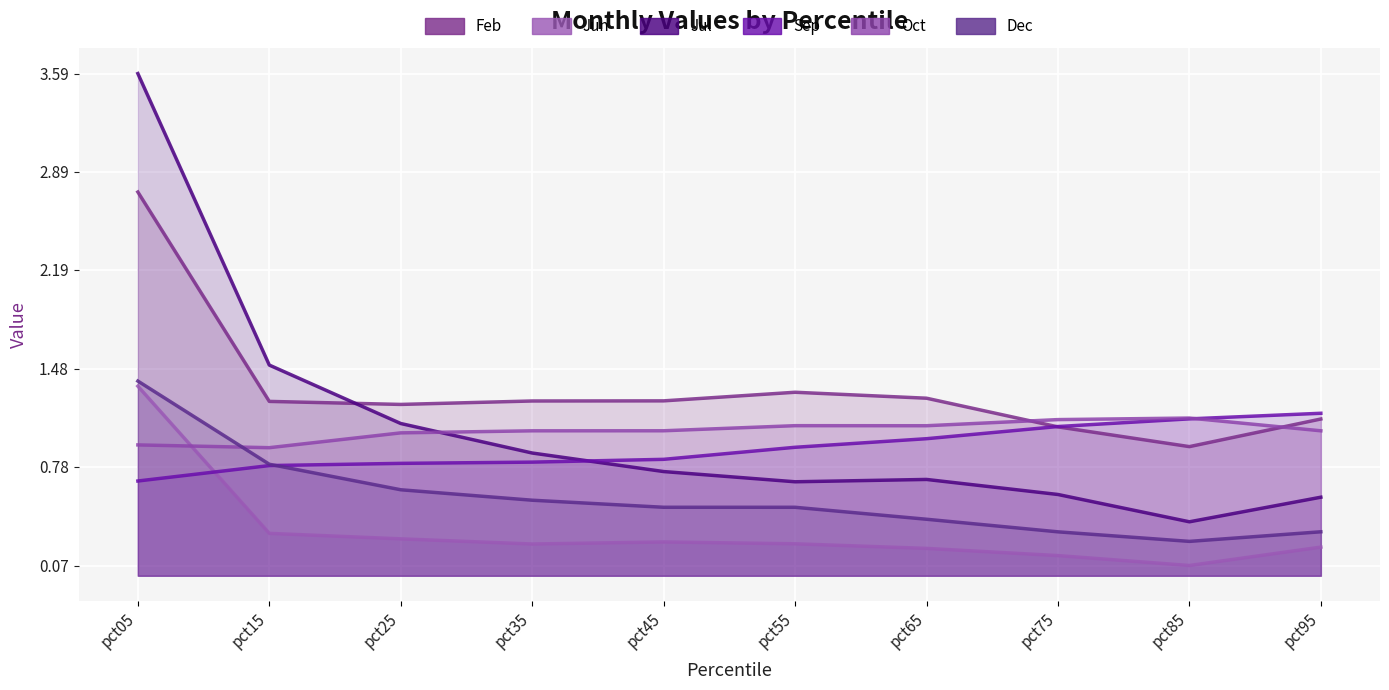

Where is the first local minimum for Oct?

pct15